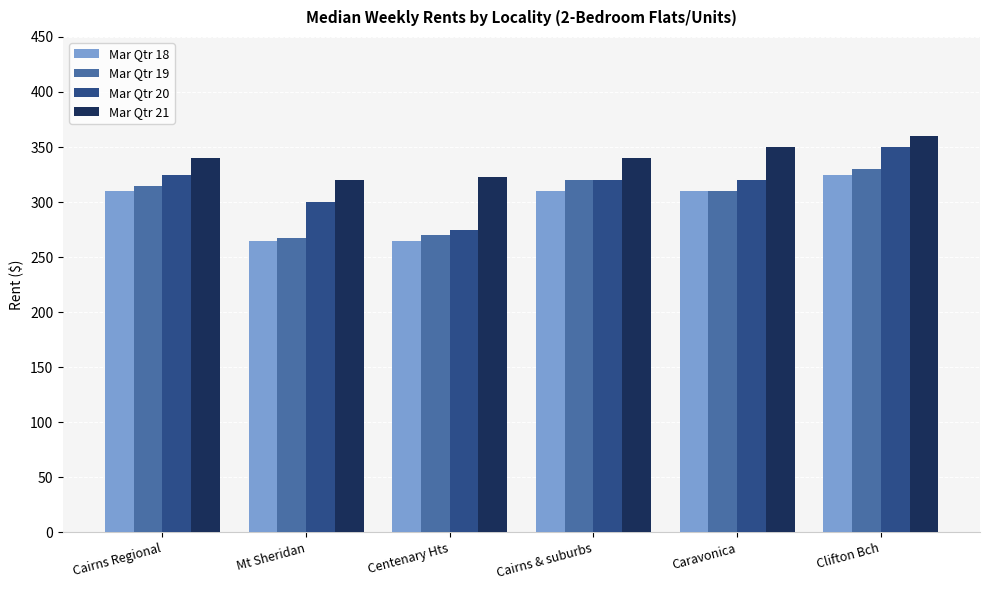

What is the label of the 3rd bar from the right?

Cairns & suburbs